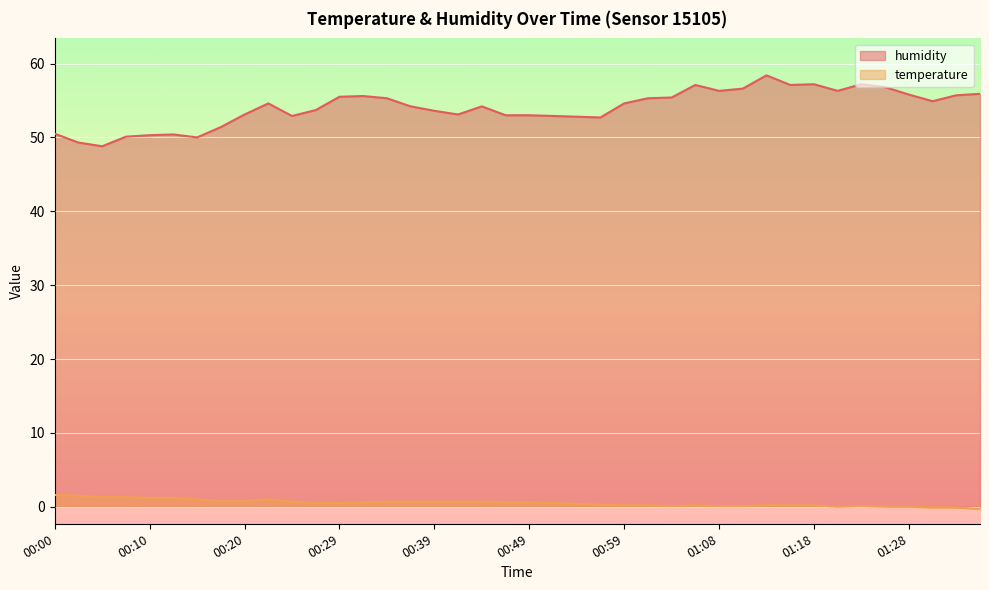

What is the total value across all series at 00:34?

56.0